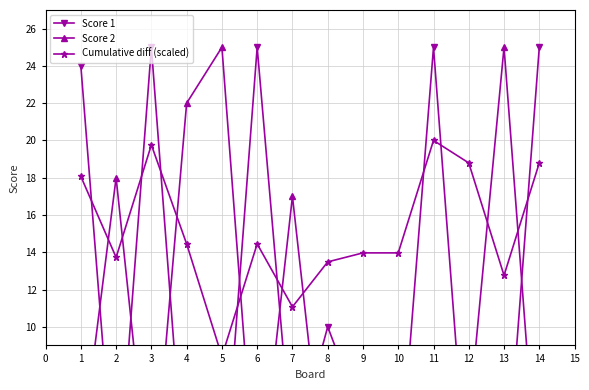

The value of Score 2 at 3 is 8.7. True or false?

False